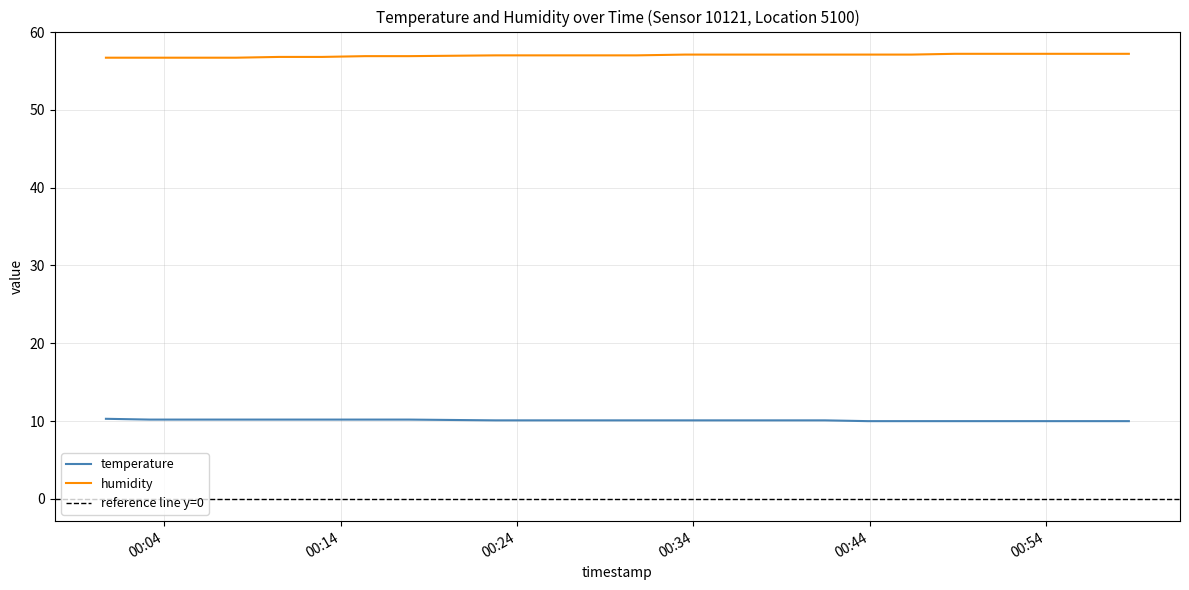

Which series has the largest range (max minus min)?

humidity